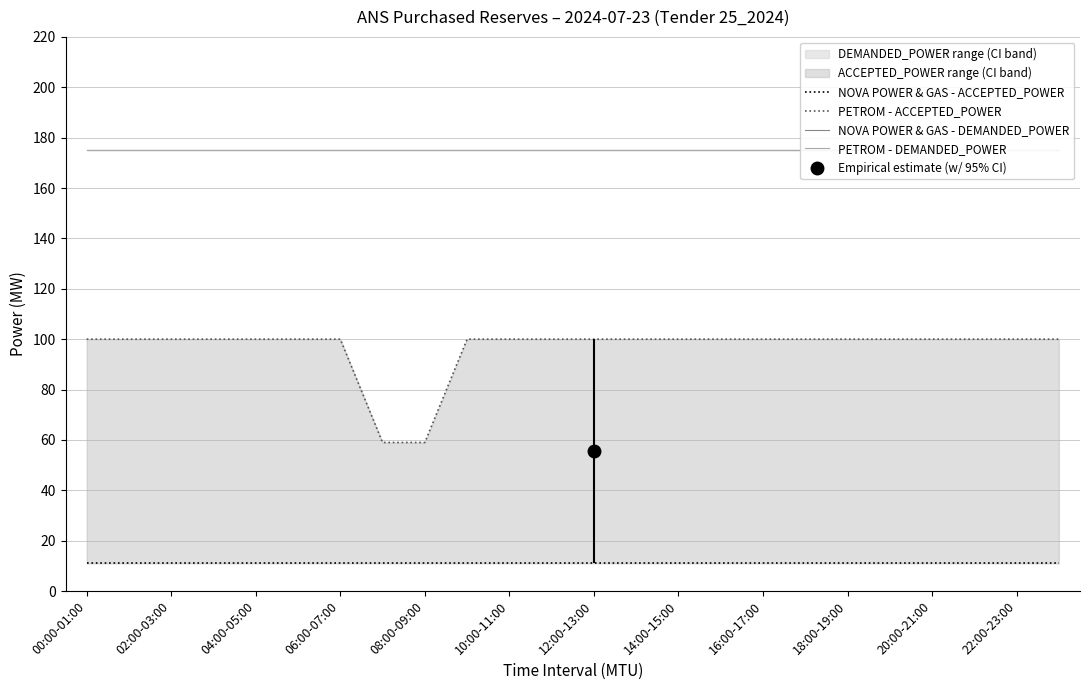

How many lines are shown in the chart?

4